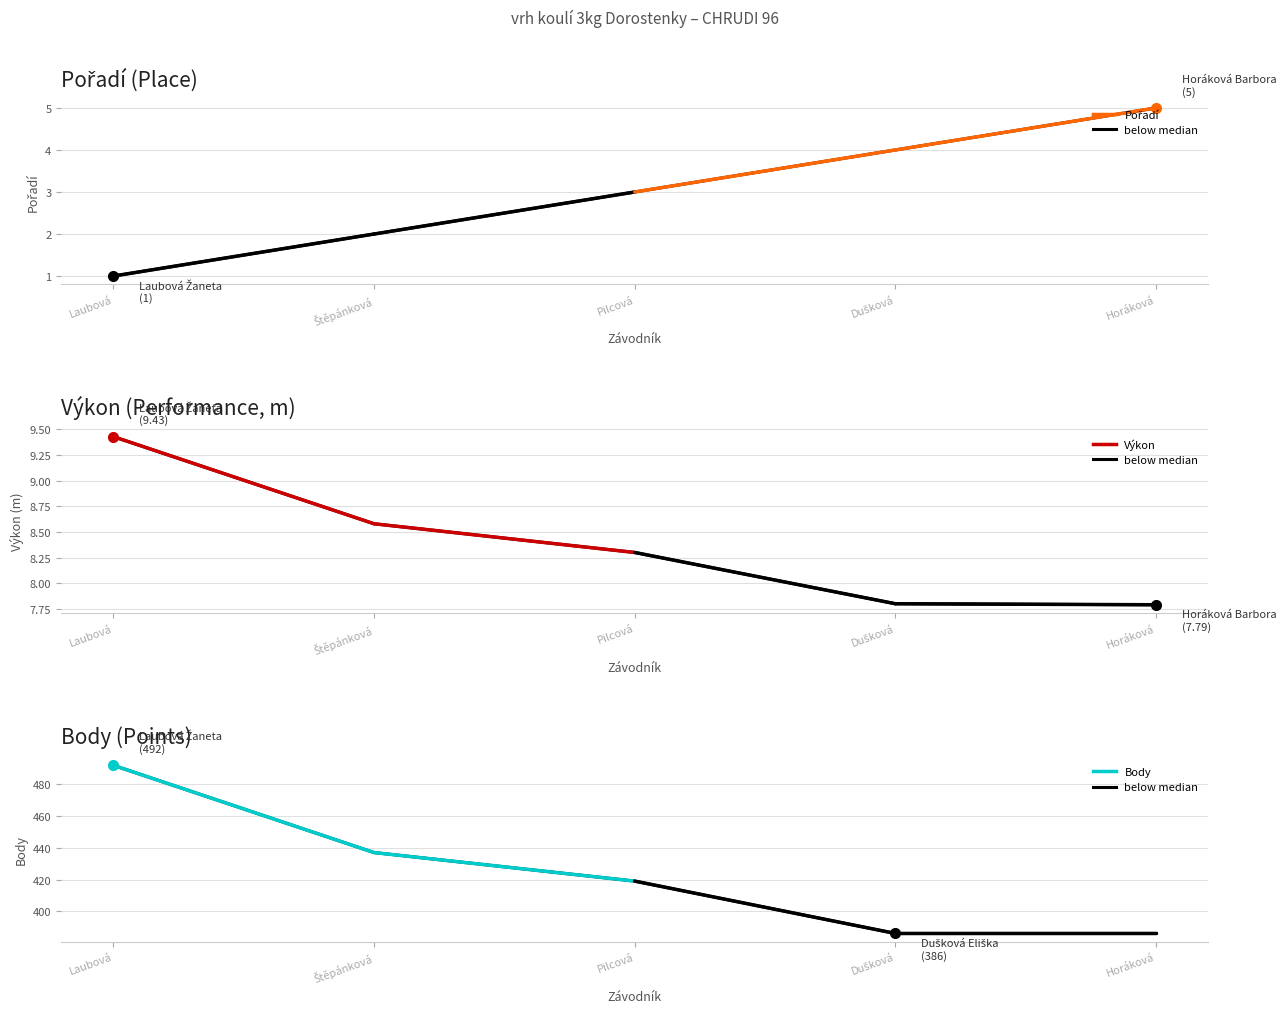

What are all the series names shown in the legend?

Pořadí, Výkon, Body